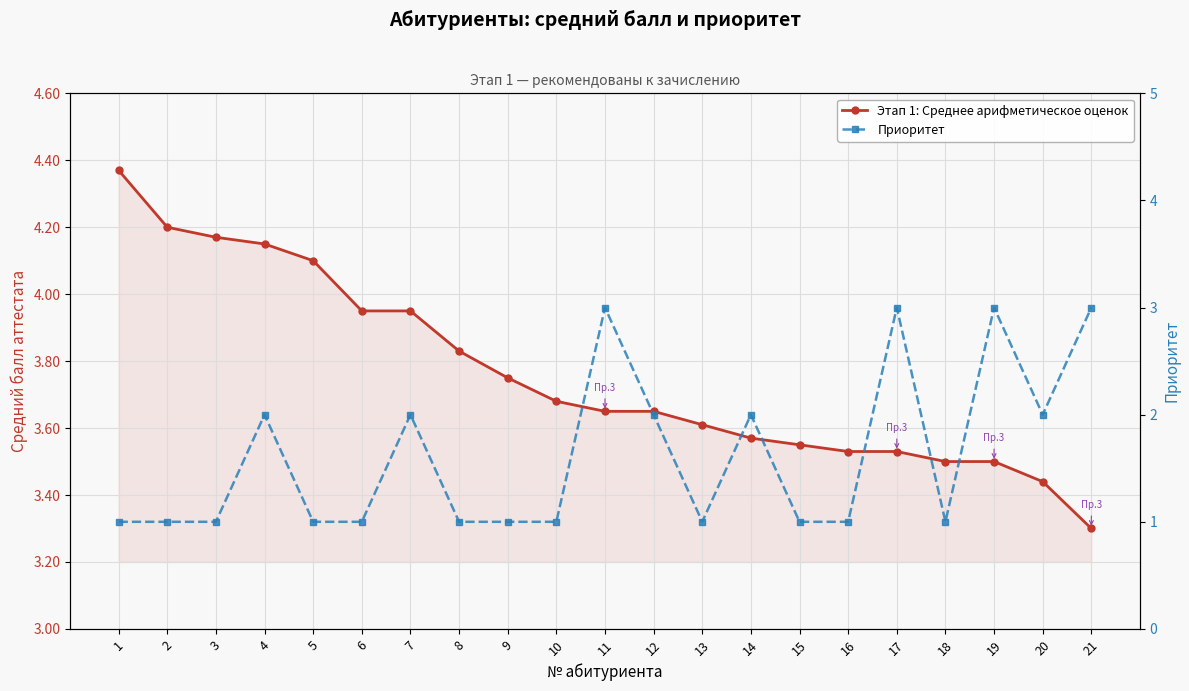

True or false: Этап 1: Среднее арифметическое оценок has more than 1 interior local peaks.

False